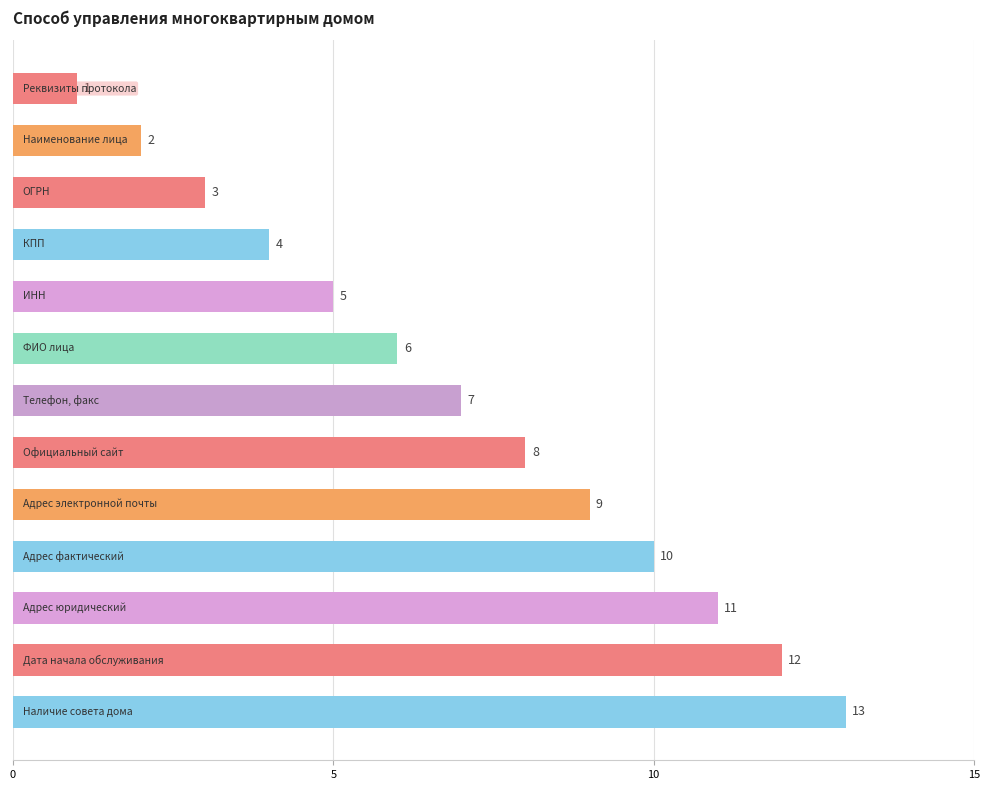

What is the value of the 5th bar from the top?

5